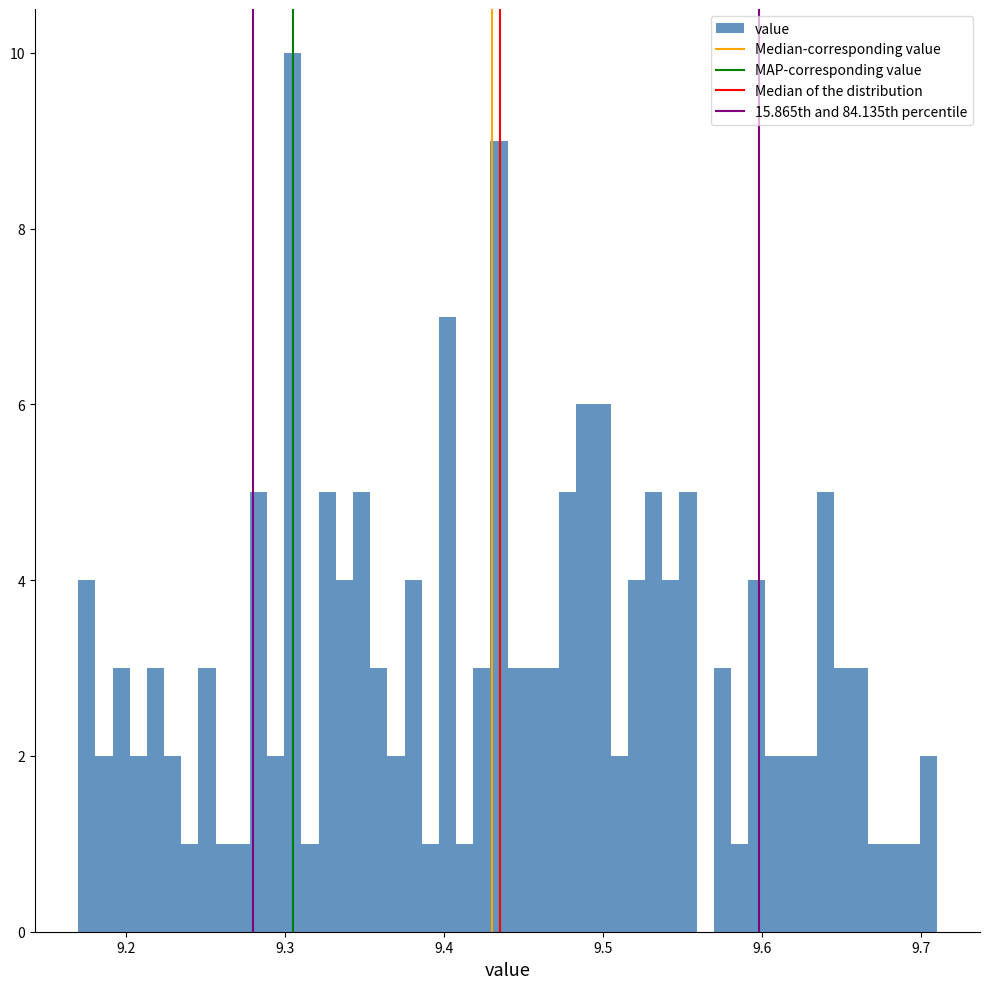

Around what value on the x-axis is the tallest bar? Give the approximate position of its centre, as read against the axis.

9.31